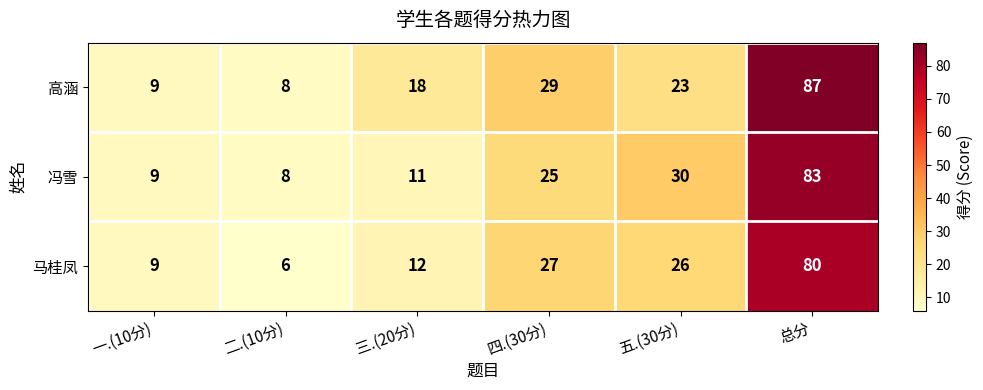

At 三.(20分), list the series in order from smallest to largest.

冯雪, 马桂凤, 高涵